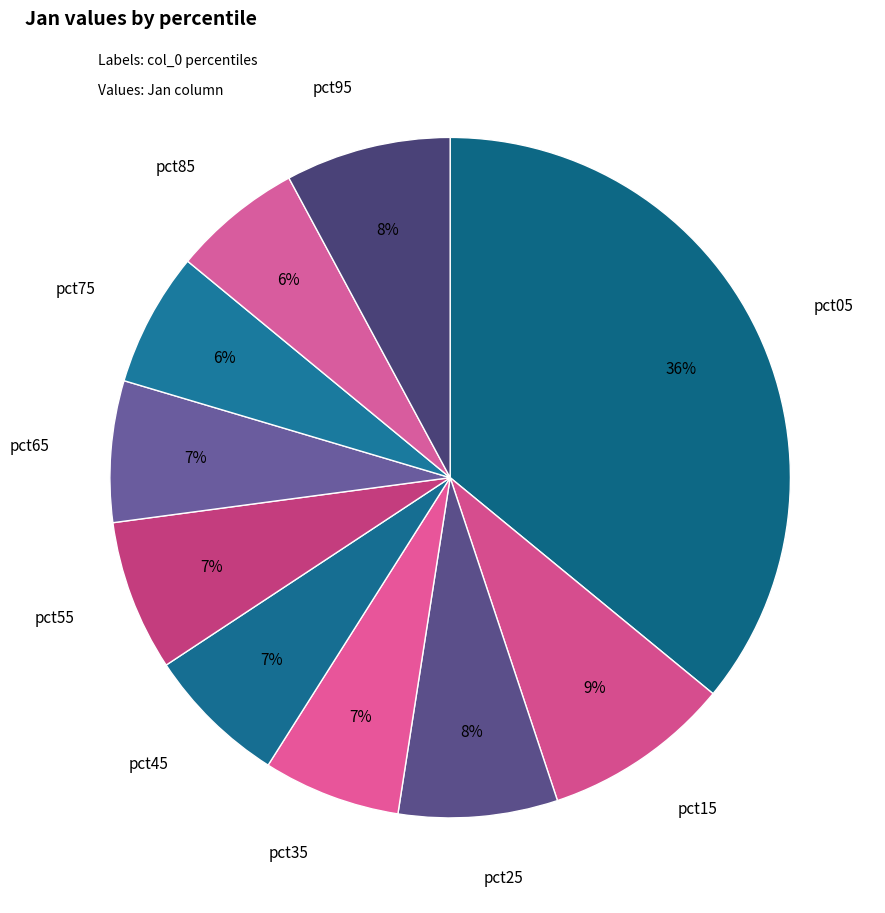

Which category has the biggest portion of the pie?

pct05